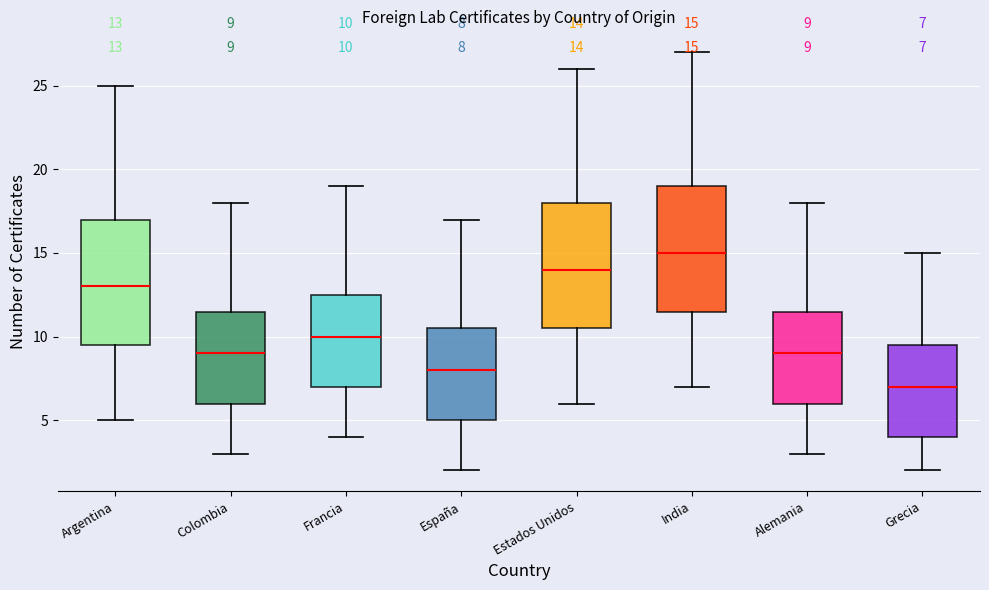

Which box's median line is the lowest?

Grecia